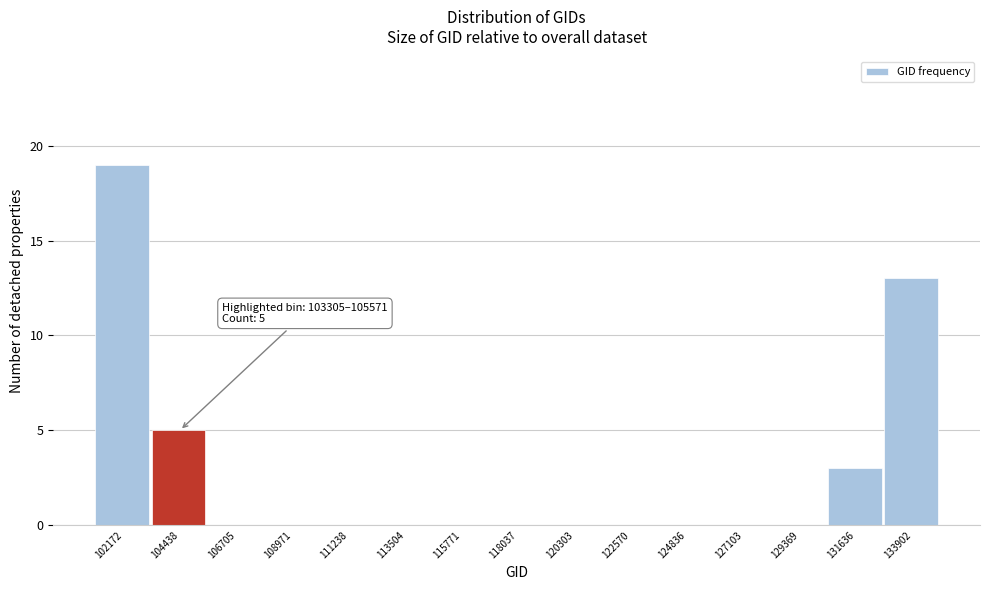

Which range on the x-axis has the tallest bar?

101000 to 103500